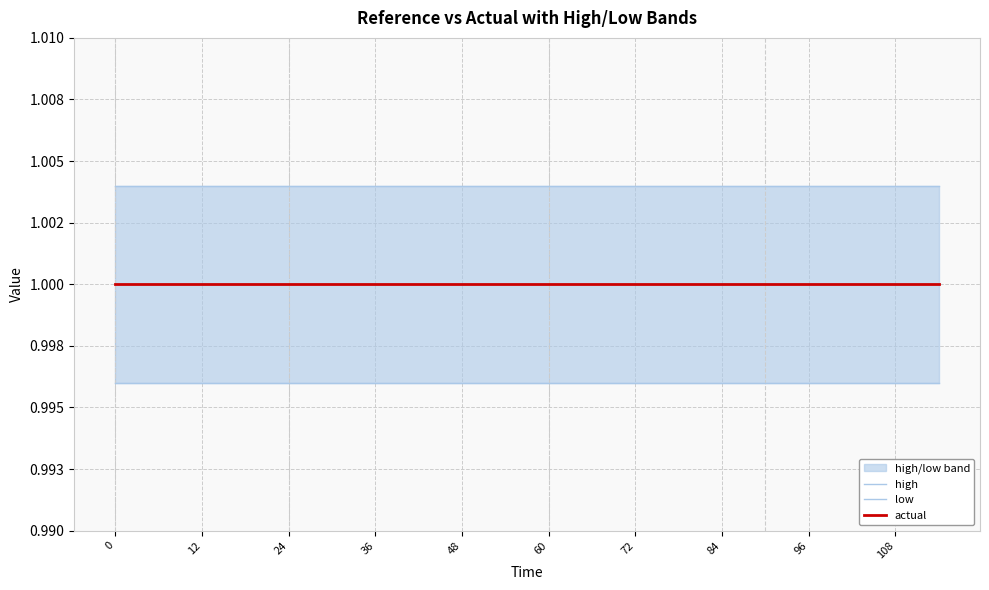

What is the label of the 2nd point from the left?

12